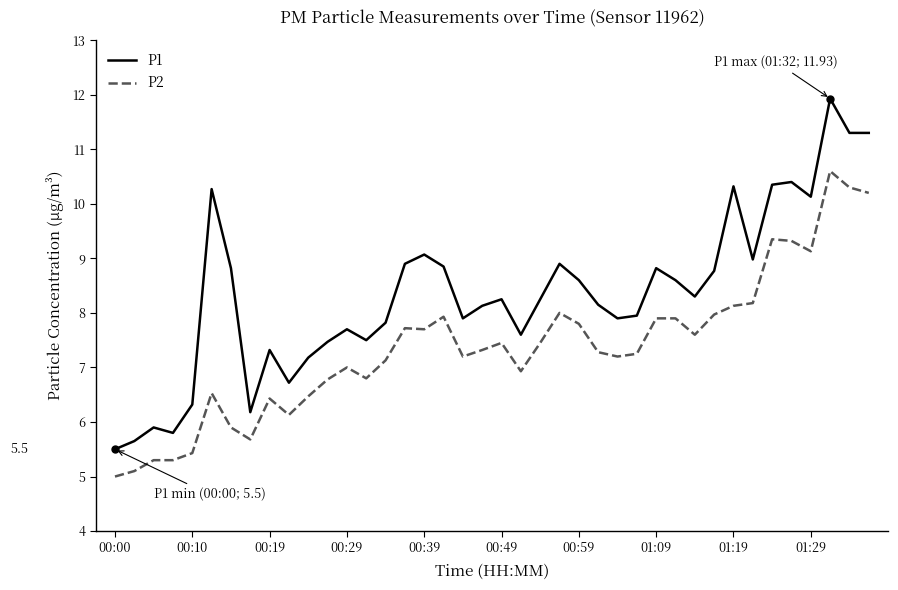

List the series in order of their peak value, lowest first.

P2, P1